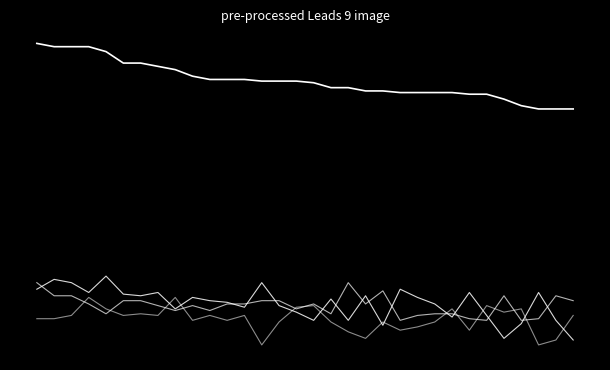

The Русский язык series shows 113 at 29. True or false?

False